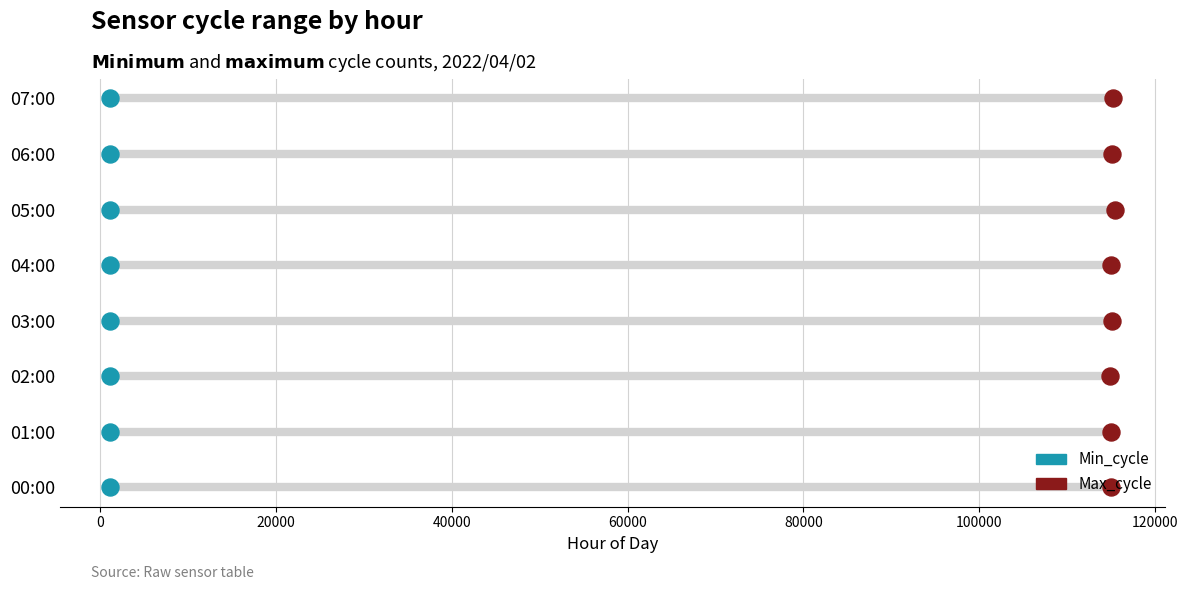

What are all the series names shown in the legend?

Min_cycle, Max_cycle